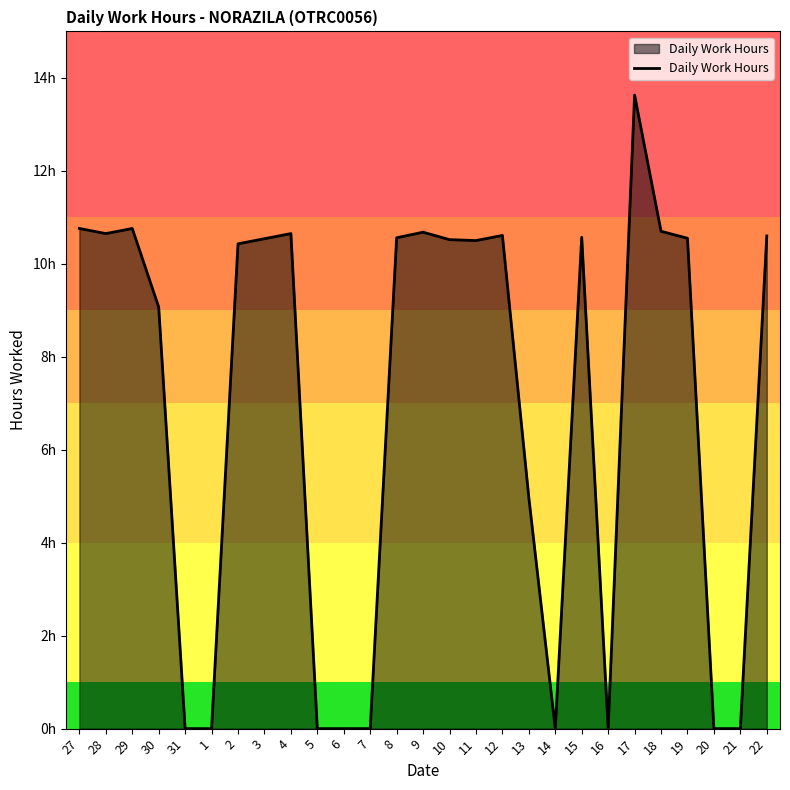

What is the difference between the values at 19 and 7?

10.6